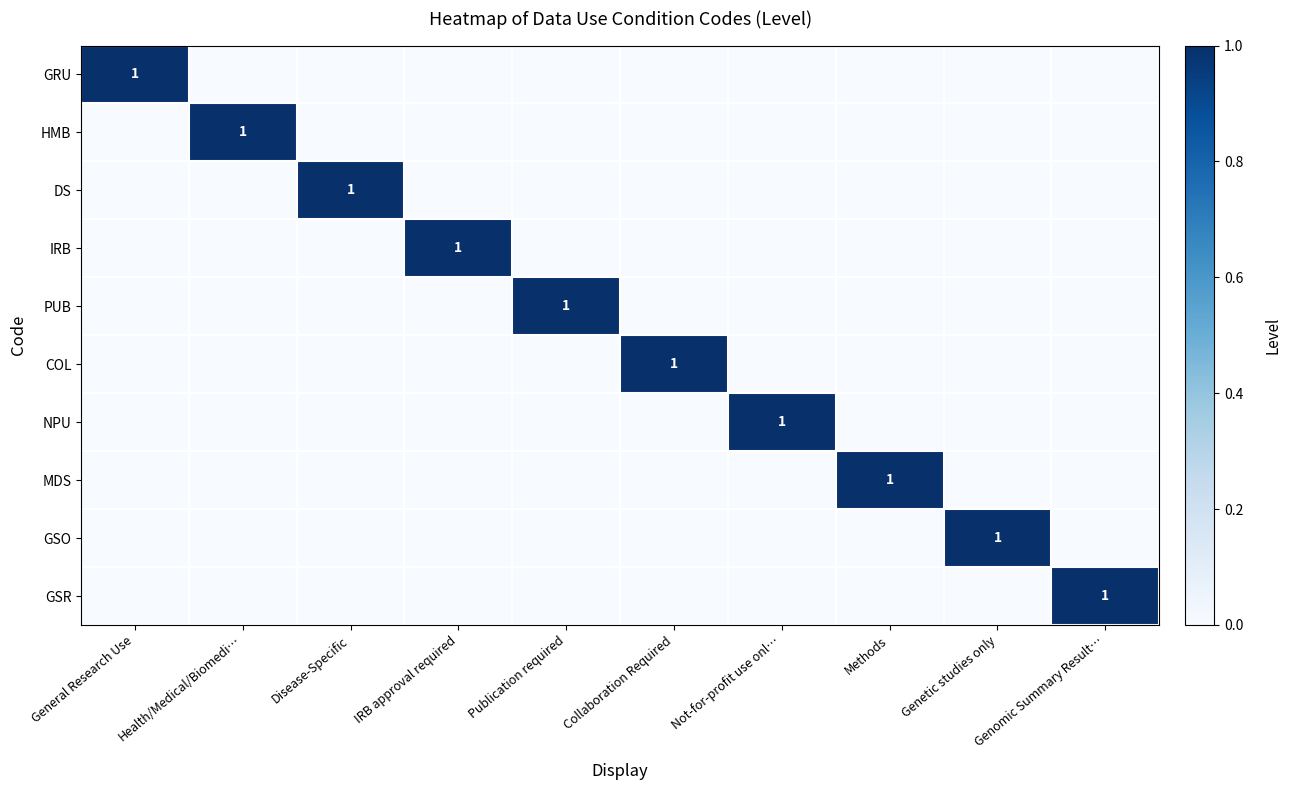

At which label does HMB reach its peak?

Health/Medical/Biomedi…